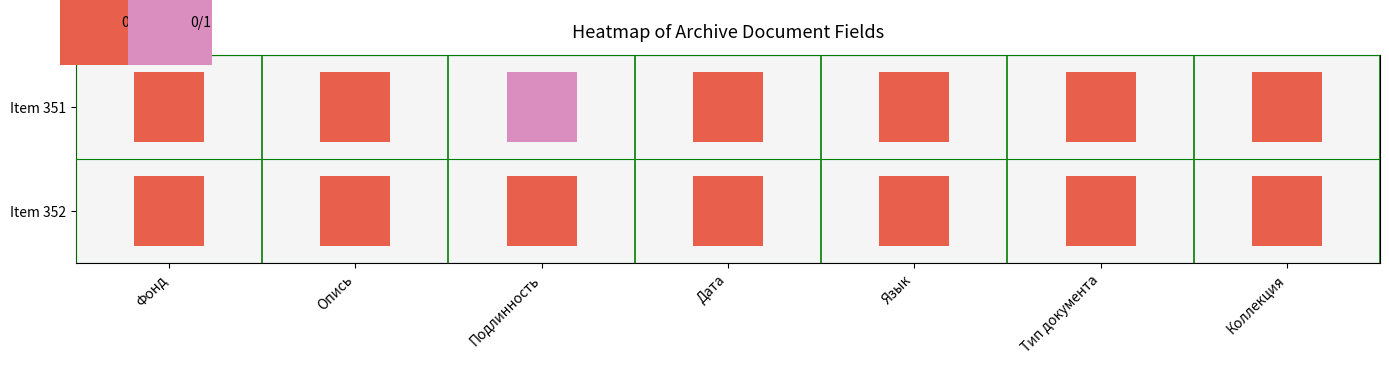

What are all the series names shown in the legend?

0/0, 0/1